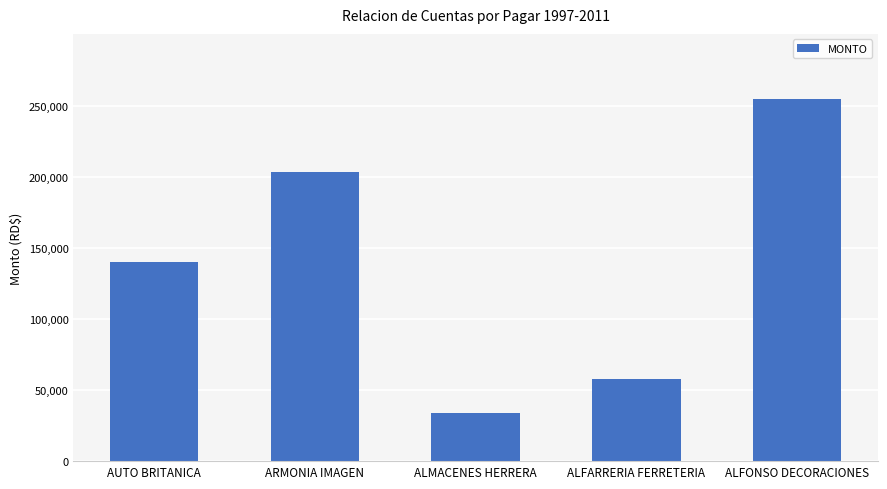

What is the smallest value displayed?

34000.0